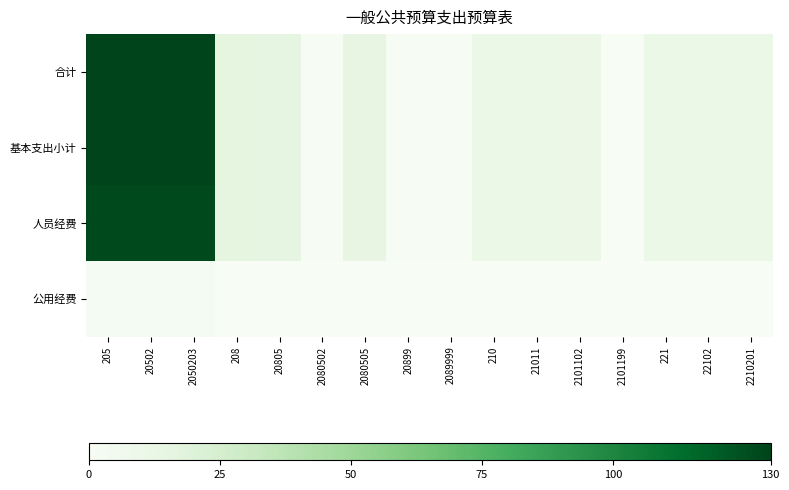

Rank the series by their maximum value, from highest to lowest.

合计, 基本支出小计, 人员经费, 公用经费